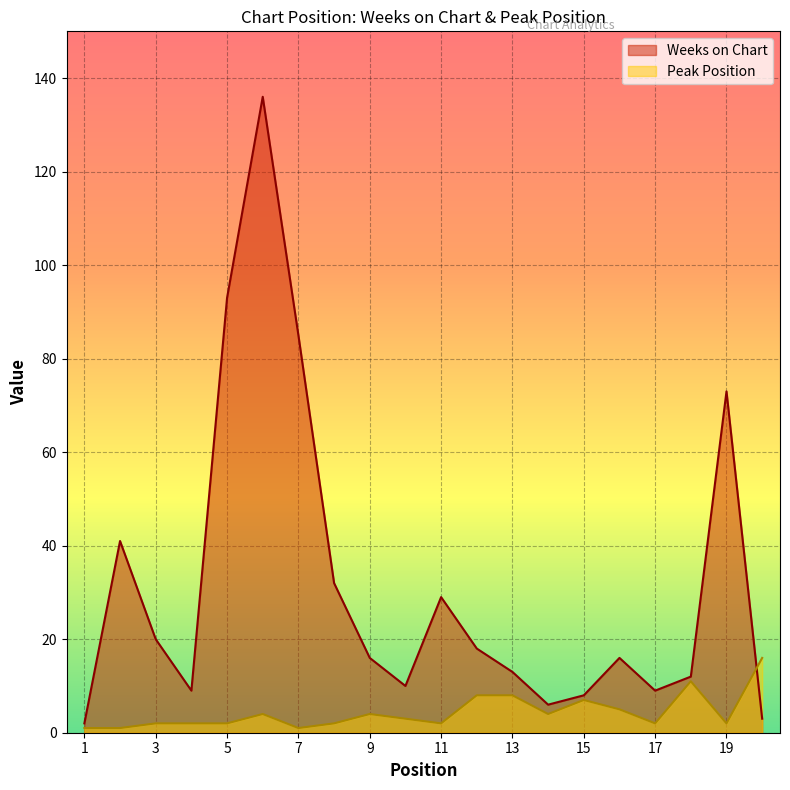

How many data points in Weeks on Chart are less than 16?

9